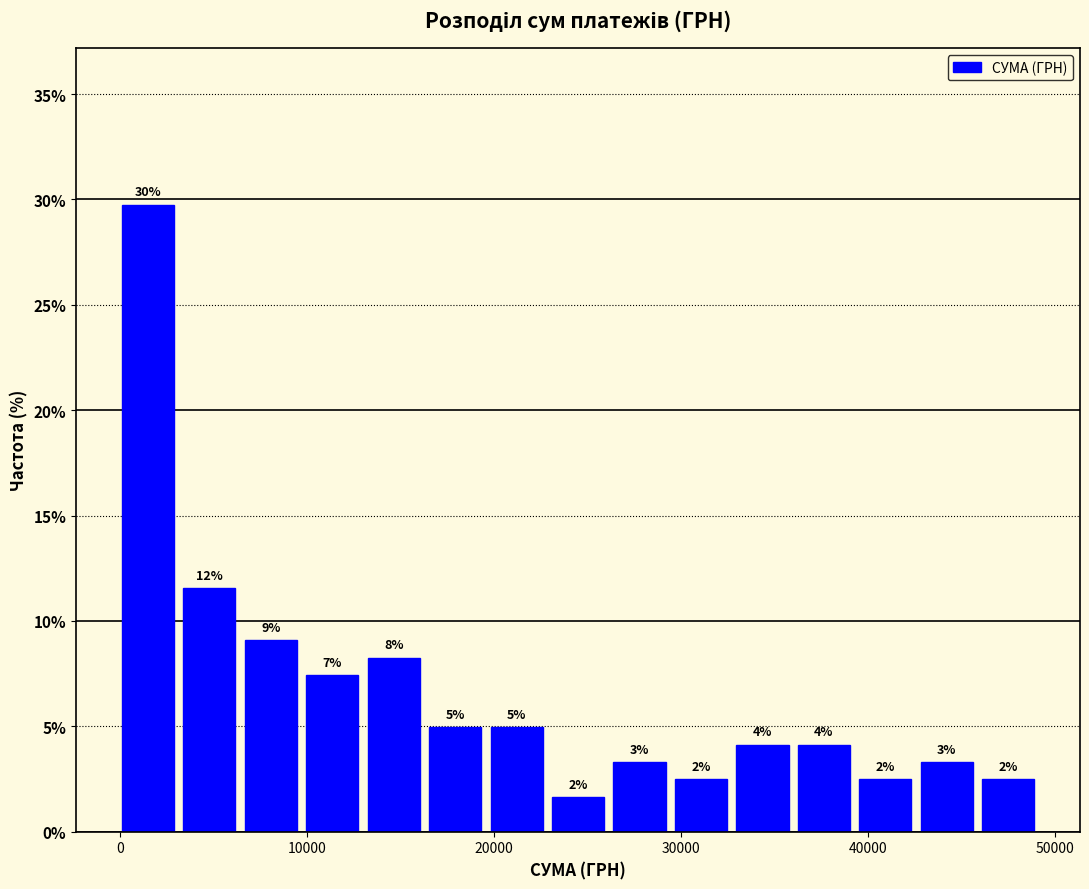

Read against the x-axis, roughly where is the centre of the tallest bar?

2000